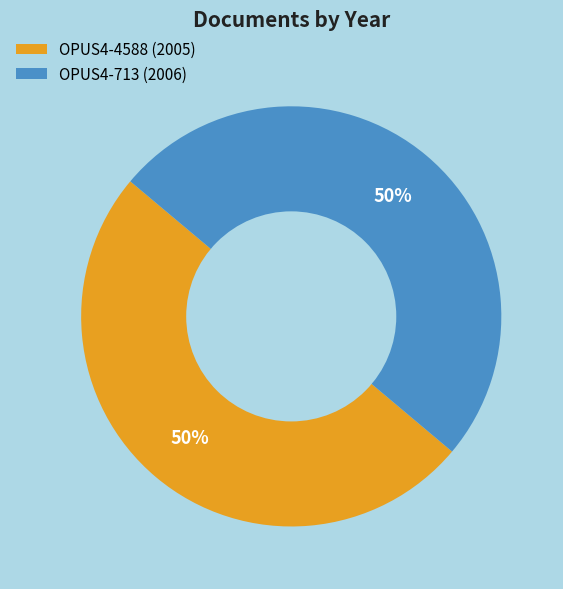

Combined, do OPUS4-4588 (2005) and OPUS4-713 (2006) account for over 50%?

Yes